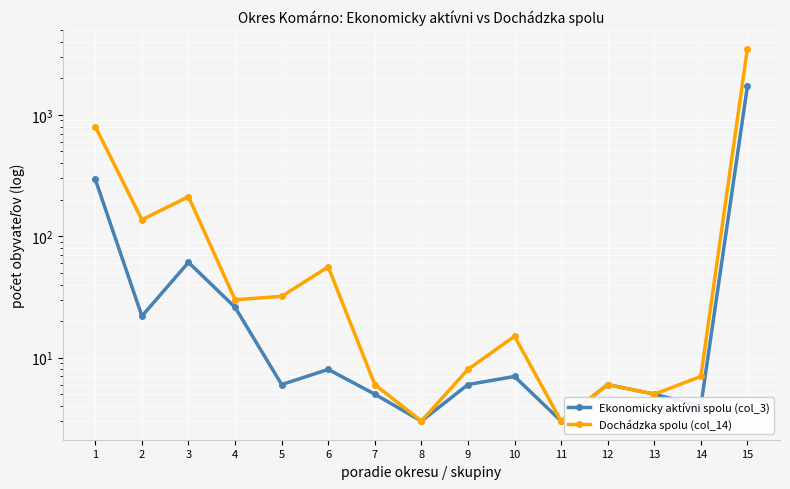

Between 6 and 10, which series saw the biggest shift?

Dochádzka spolu (col_14)